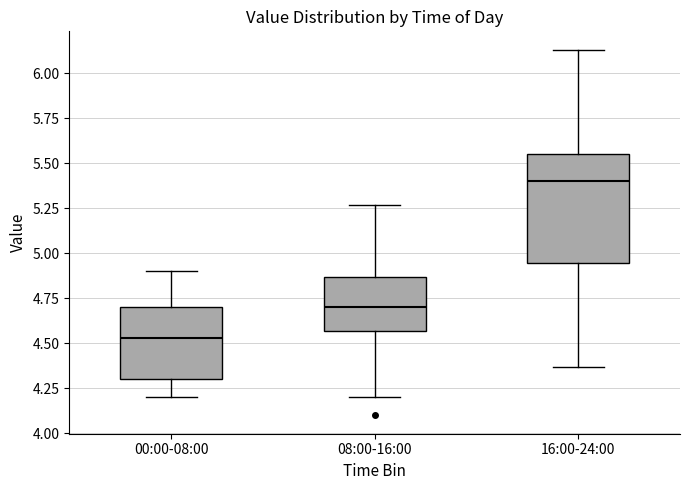

Where is the lower edge of the box for 16:00-24:00 on the y-axis? The values are not printed on the chart, so give them approximately, as read against the axis.

4.95